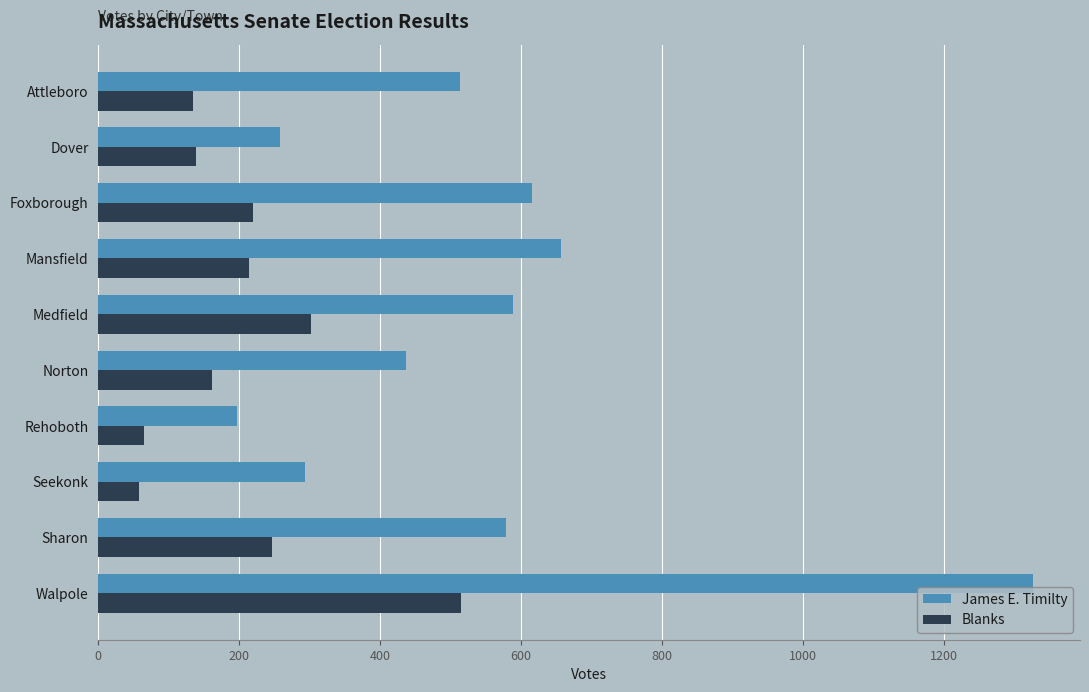

What is the sum of all Blanks values?

2052